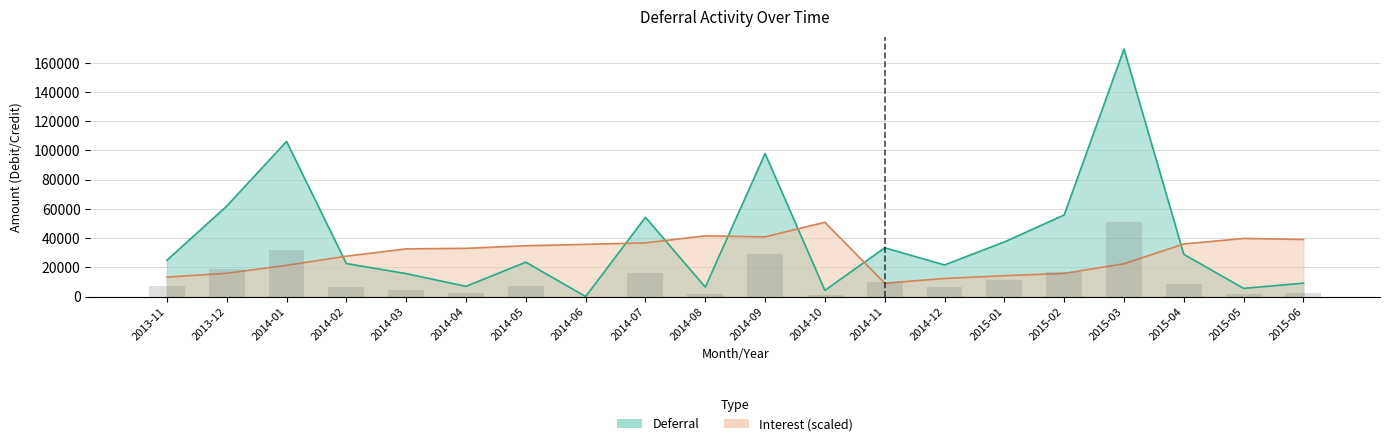

What are all the series names shown in the legend?

Deferral, Interest